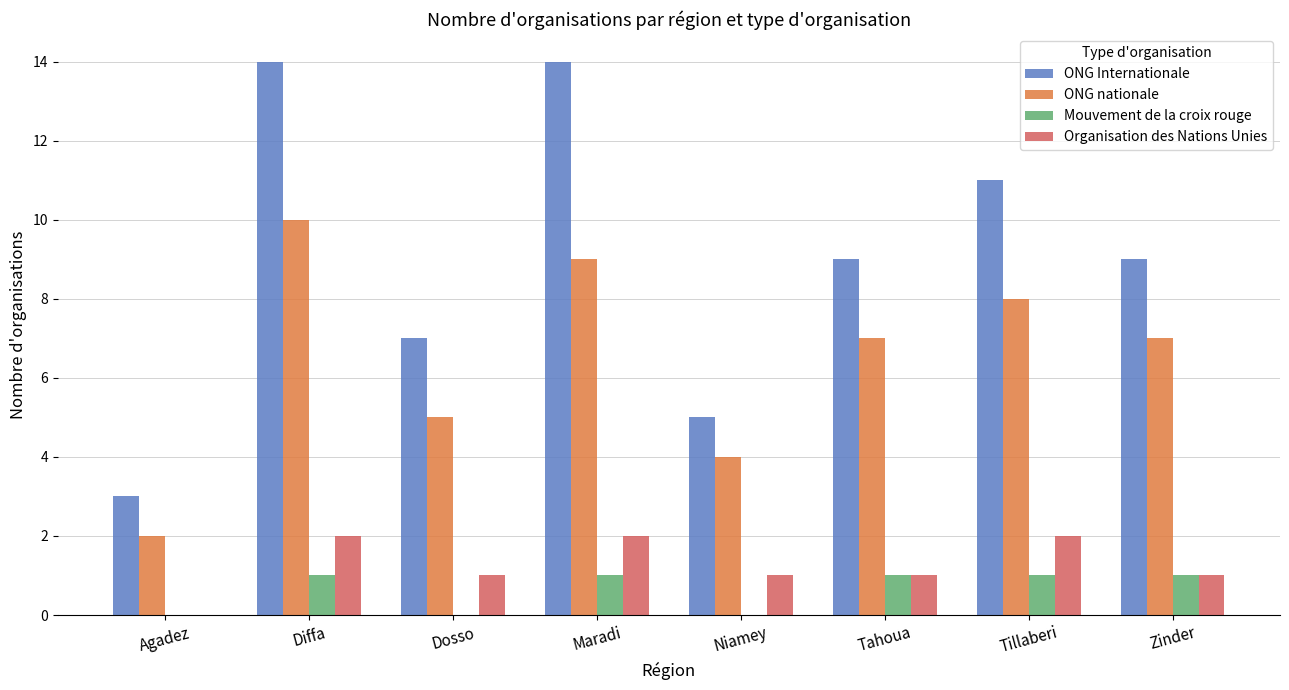

What are all the series names shown in the legend?

ONG Internationale, ONG nationale, Mouvement de la croix rouge, Organisation des Nations Unies